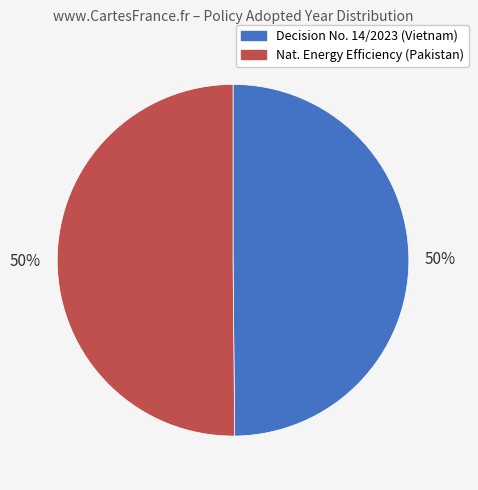

To the nearest percent, what is the average slice percentage?

50%